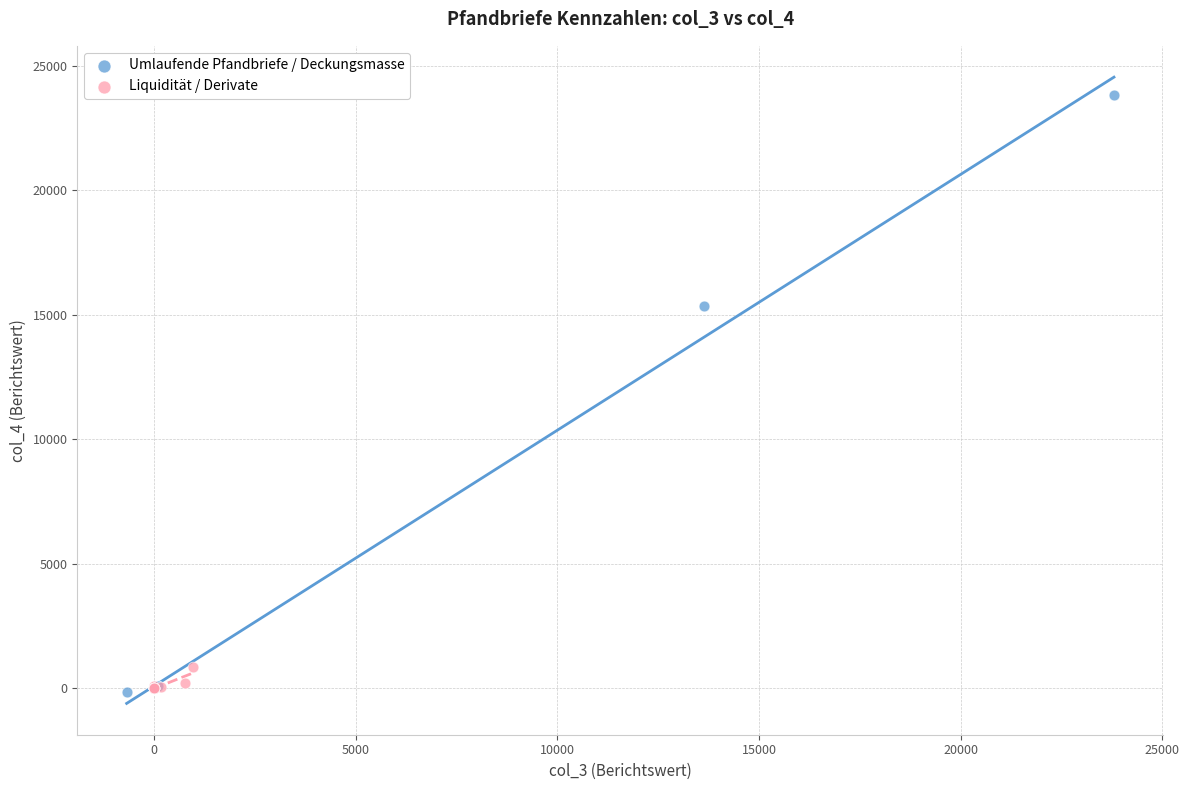

Which series has the widest spread of Y values?

Umlaufende Pfandbriefe / Deckungsmasse